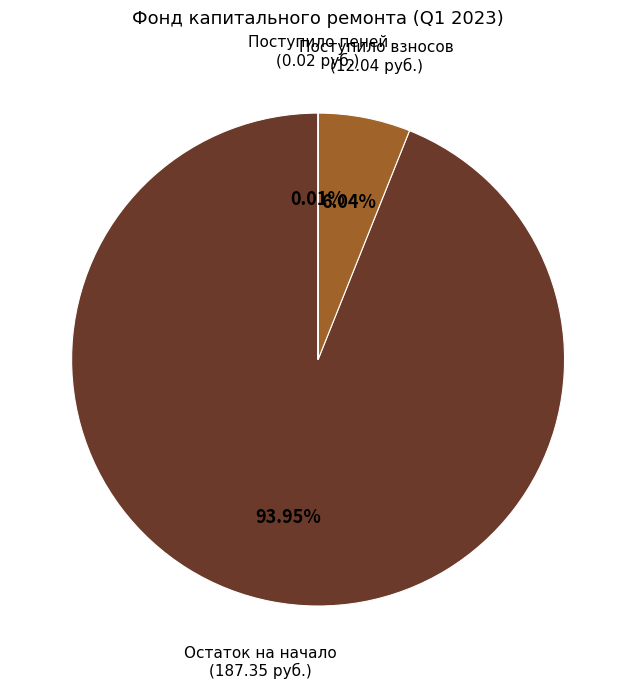

Is there any slice that represents more than half of the pie?

Yes